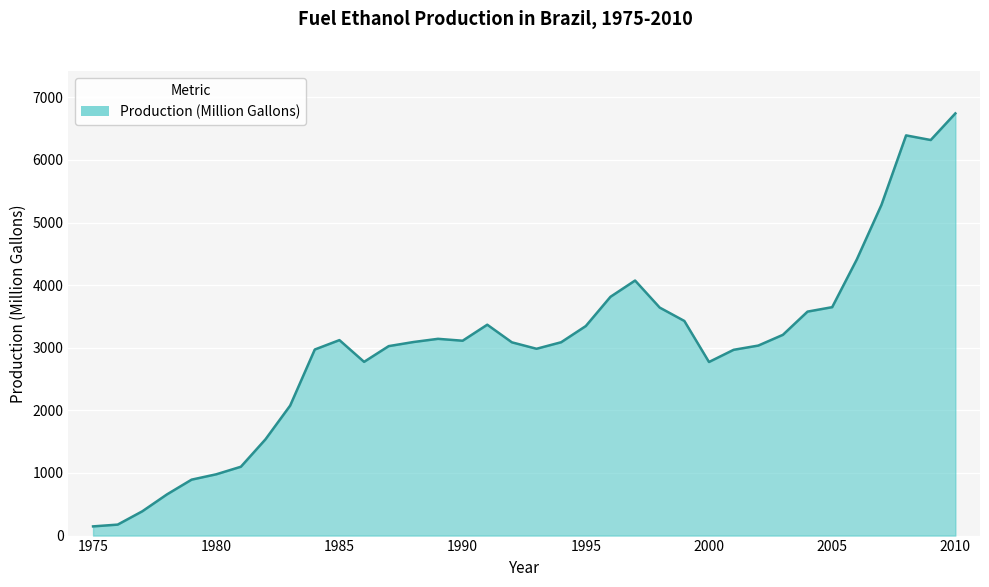

How many lines are shown in the chart?

1